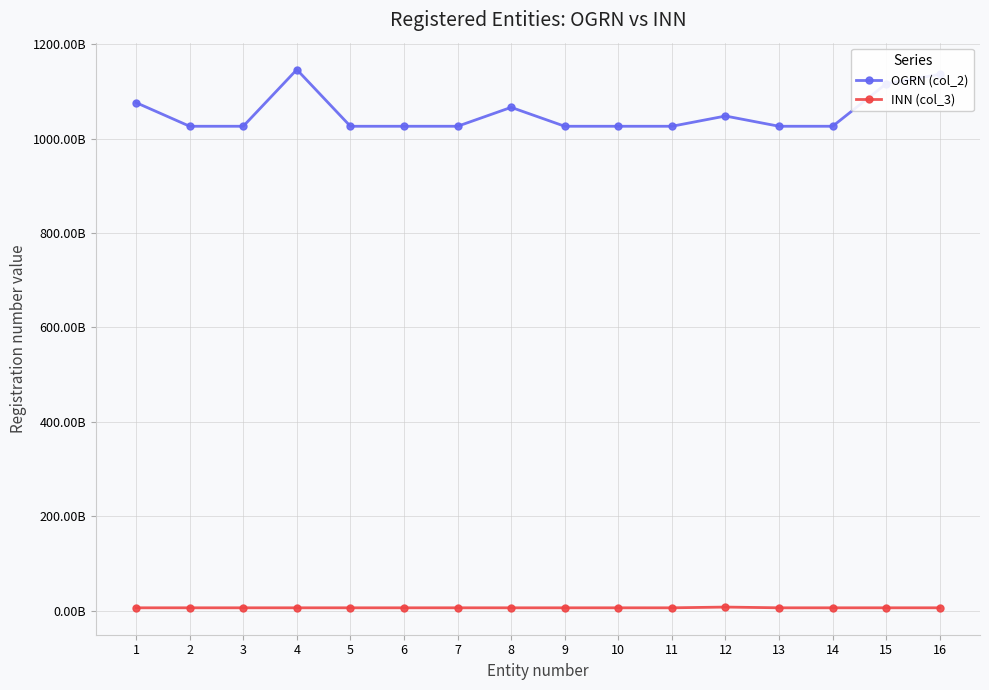

What is the total value across all series at 7?

1032271196619